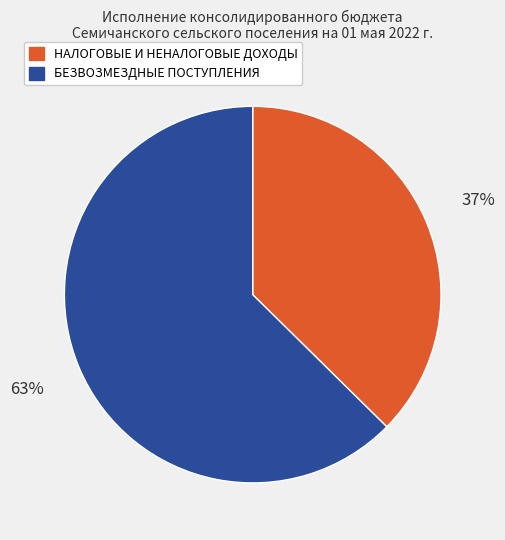

What is the ratio of the value at НАЛОГОВЫЕ И НЕНАЛОГОВЫЕ ДОХОДЫ to the value at БЕЗВОЗМЕЗДНЫЕ ПОСТУПЛЕНИЯ?

0.6